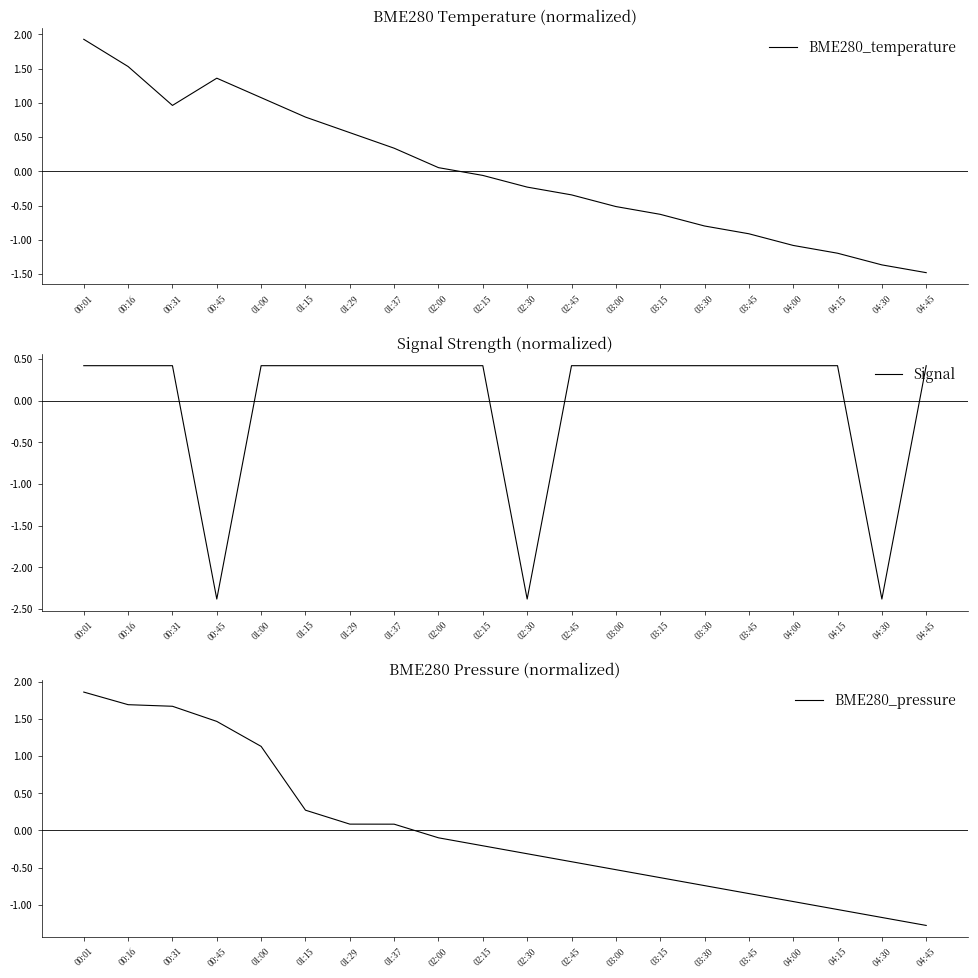

At how many categories does at least one series exceed -2?

20